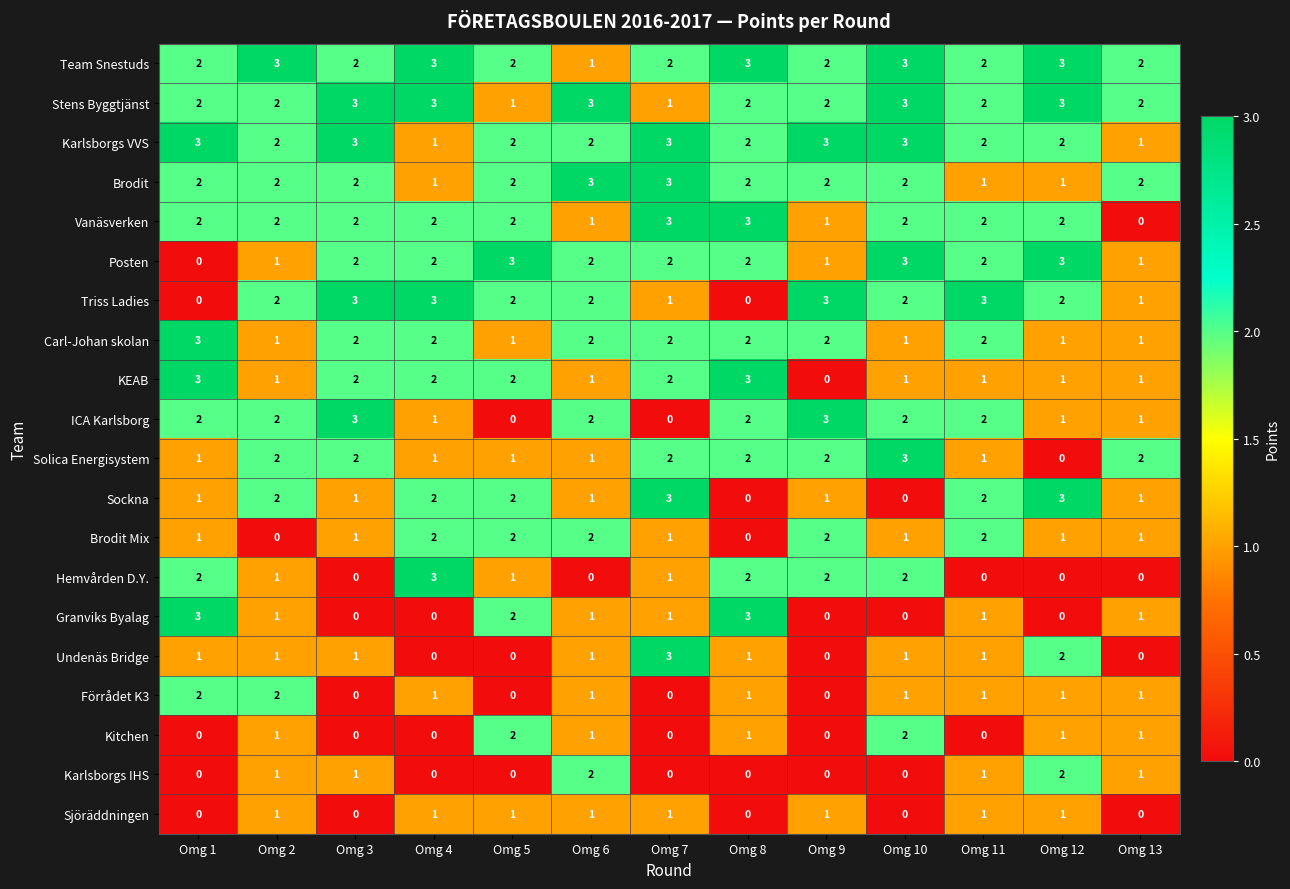

Which series has the largest total across all categories?

Team Snestuds